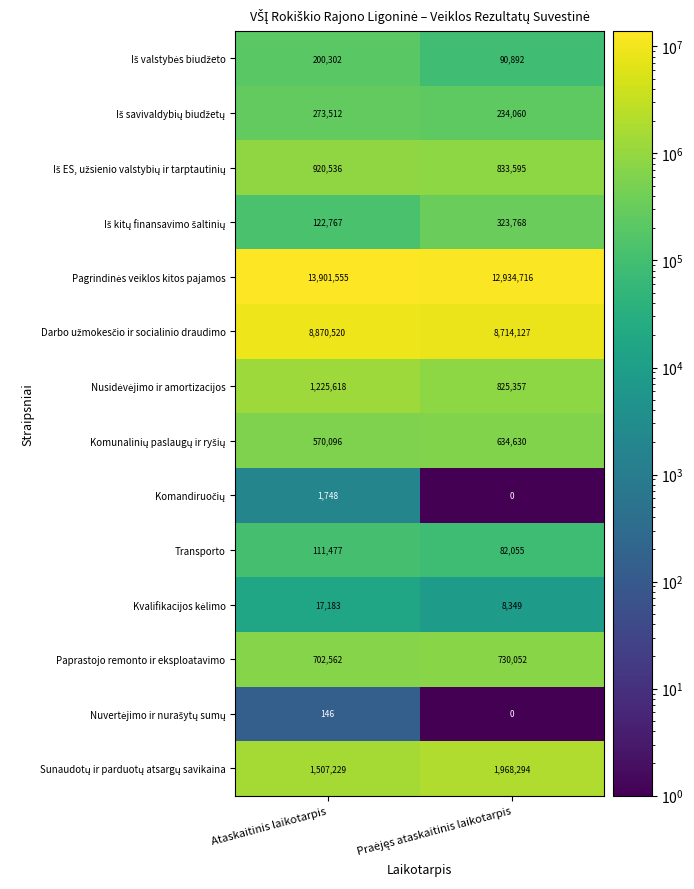

At how many categories does at least one series exceed 11790956?

2